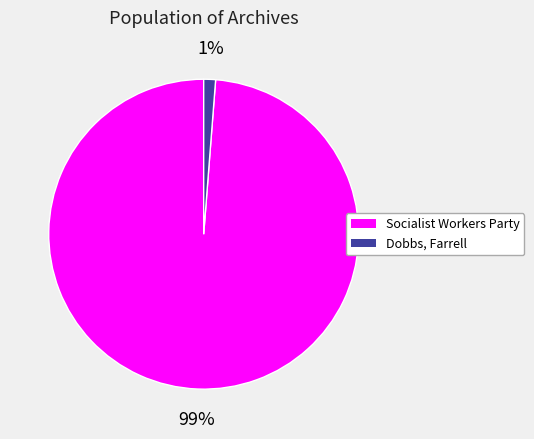

To the nearest percent, what is the combined percentage of Socialist Workers Party and Dobbs, Farrell?

100%